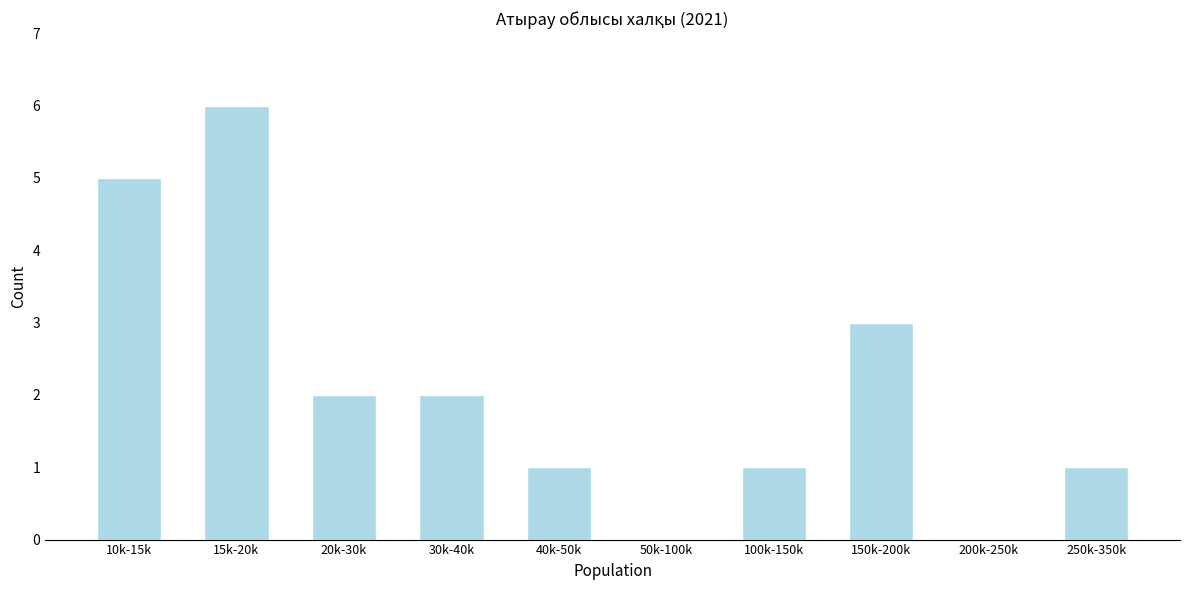

Reading left to right, what are all the values shown in this chart?

10k-15k=5	15k-20k=6	20k-30k=2	30k-40k=2	40k-50k=1	50k-100k=0	100k-150k=1	150k-200k=3	200k-250k=0	250k-350k=1